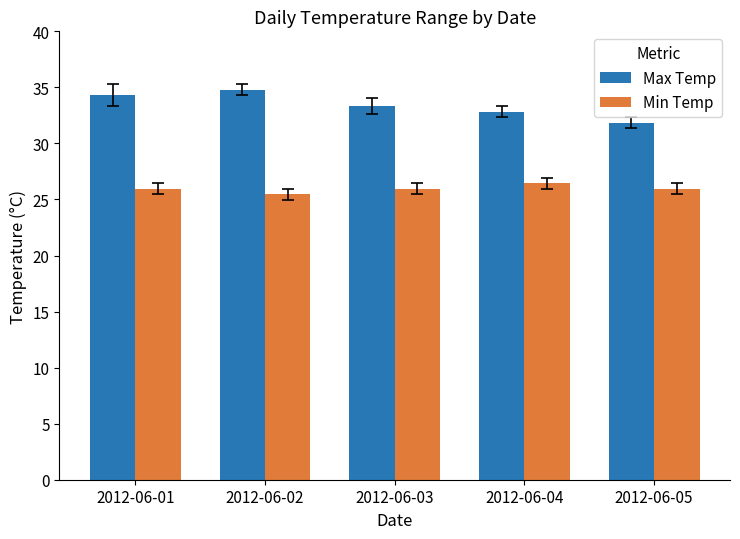

Reading right to left, extract all data points from this chart.

Max Temp: 31.9	32.8	33.3	34.8	34.3
Min Temp: 26.0	26.5	26.0	25.5	26.0